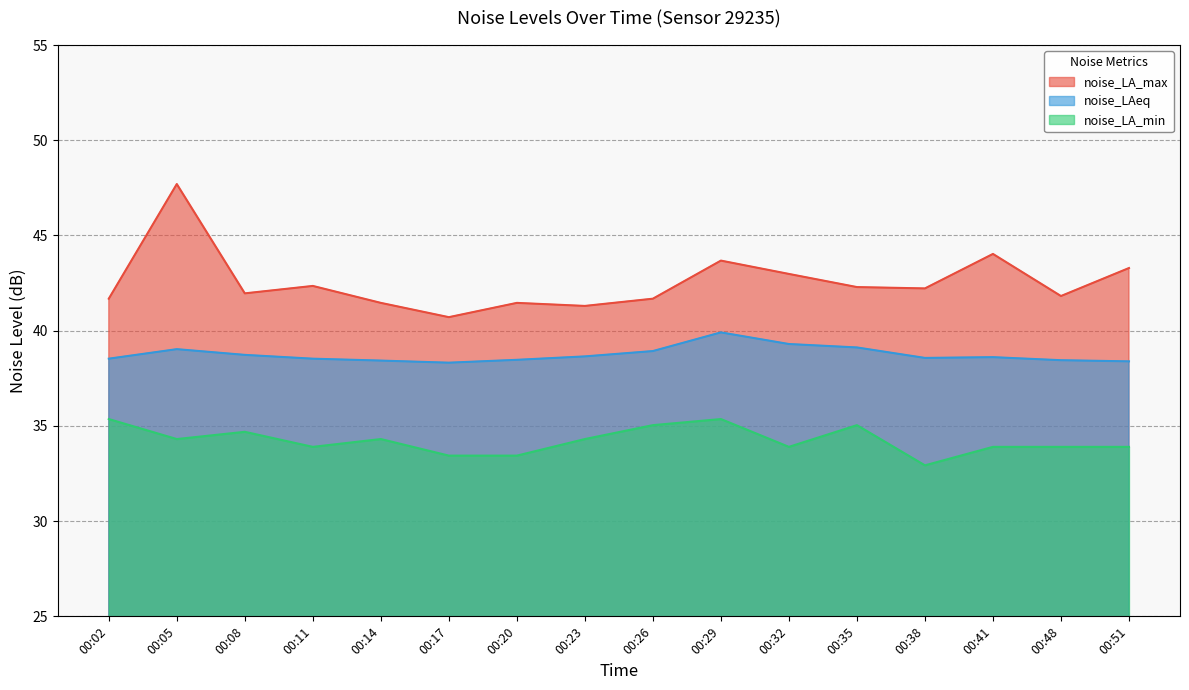

True or false: noise_LA_max and noise_LA_min cross at least once.

False